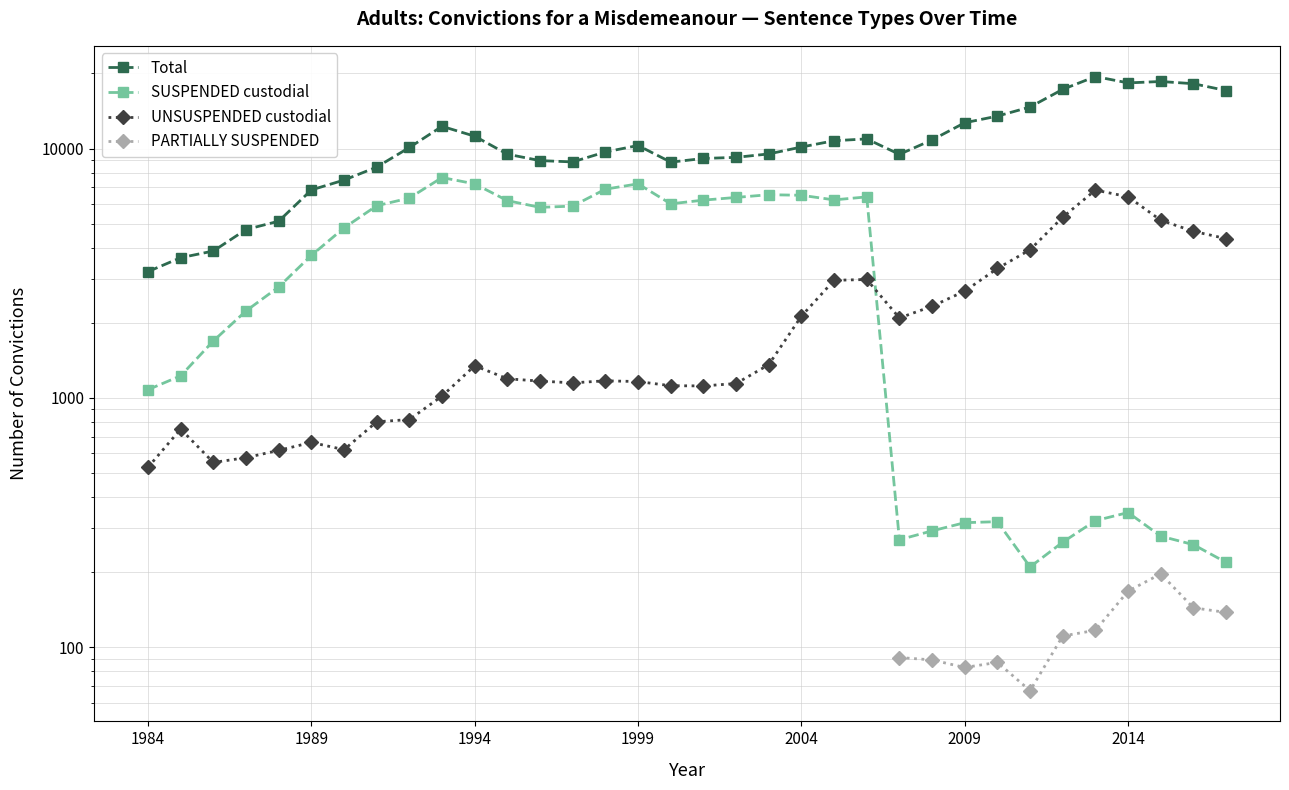

True or false: SUSPENDED custodial and Total intersect in this chart.

False